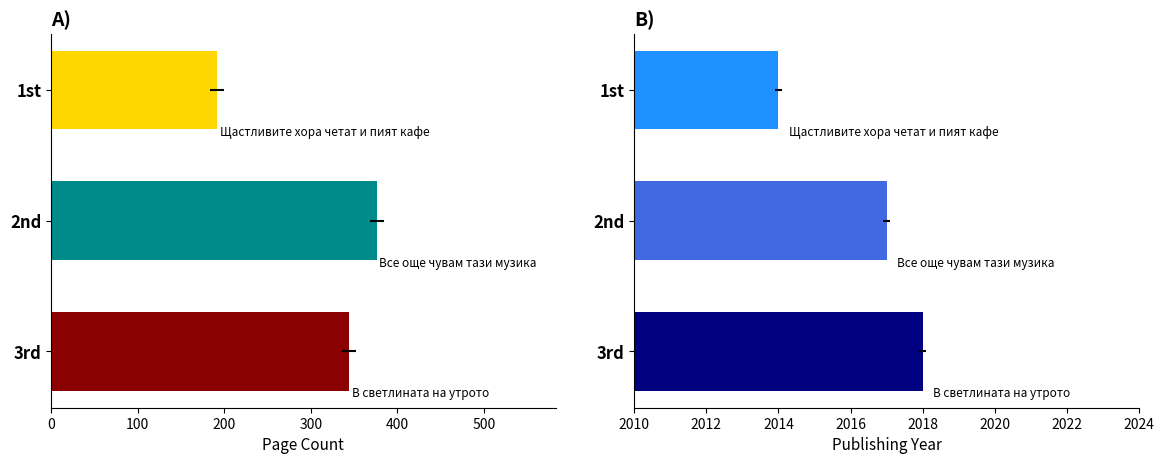

What is the label of the 2nd bar from the right?

2nd